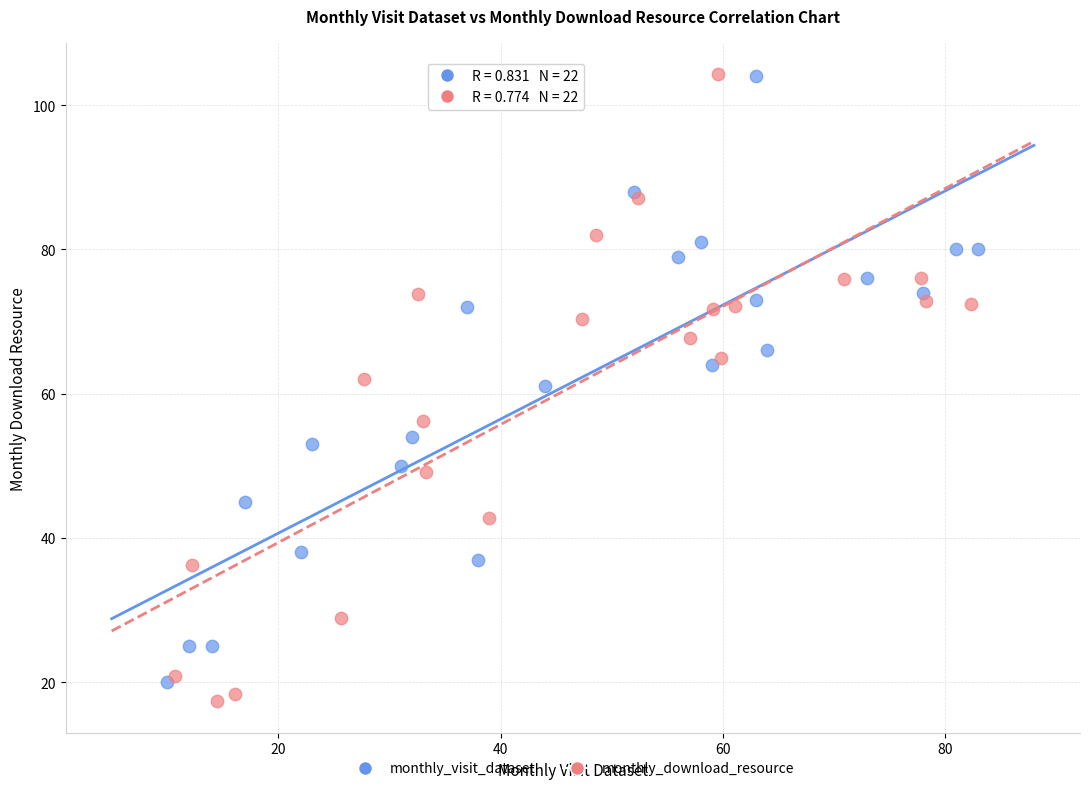

Which series has the widest spread of Y values?

monthly_download_resource